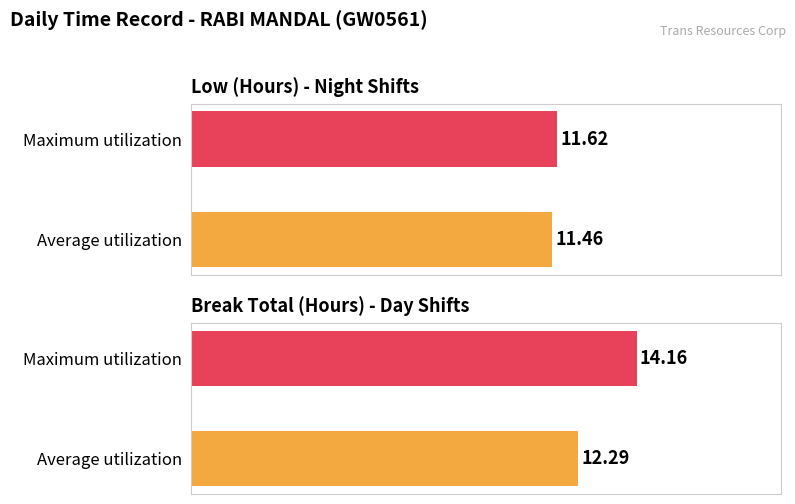

What is the difference between the maximum and minimum values in the Low (Hours) - Night Shifts series?

0.2